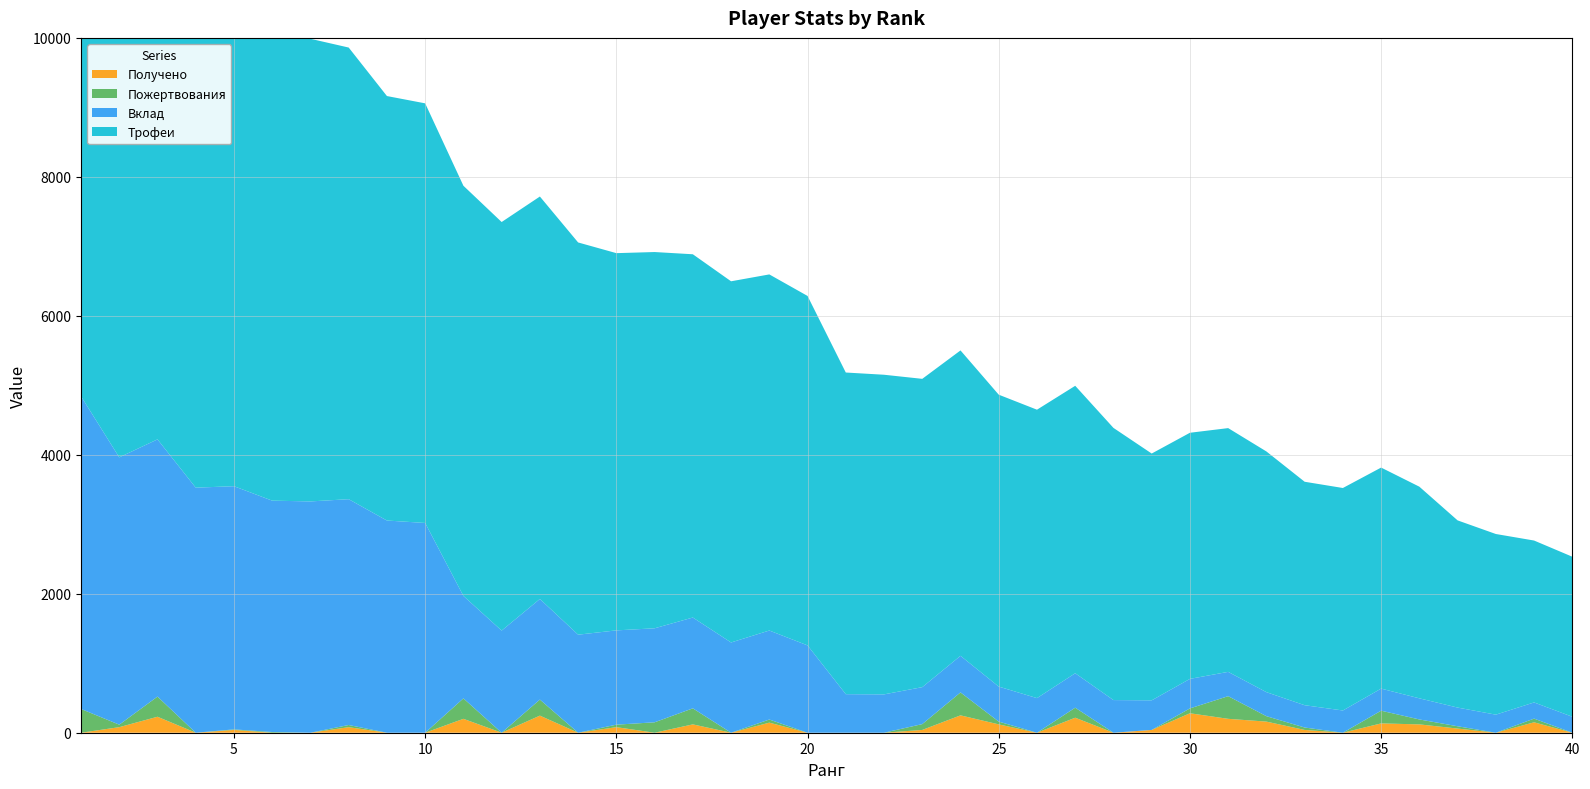

Reading right to left, what are all the values shown in this chart?

Трофеи: 40=2303	39=2330	38=2600	37=2694	36=3046	35=3181	34=3202	33=3216	32=3464	31=3508	30=3542	29=3552	28=3917	27=4137	26=4151	25=4201	24=4395	23=4437	22=4600	21=4629	20=5029	19=5125	18=5198	17=5228	16=5415	15=5429	14=5645	13=5792	12=5880	11=5903	10=6039	9=6109	8=6500	7=6658	6=6660	5=7000	4=7055	3=7405	2=7695	1=9000
Вклад: 40=230	39=233	38=260	37=269	36=304	35=318	34=320	33=321	32=346	31=350	30=425	29=426	28=470	27=496	26=498	25=504	24=527	23=532	22=552	21=555	20=1257	19=1281	18=1299	17=1307	16=1353	15=1357	14=1411	13=1448	12=1470	11=1475	10=3019	9=3054	8=3250	7=3329	6=3330	5=3500	4=3527	3=3702	2=3847	1=4500
Пожертвования: 40=0	39=53	38=0	37=33	36=71	35=183	34=0	33=35	32=78	31=326	30=70	29=0	28=0	27=144	26=0	25=40	24=330	23=84	22=0	21=0	20=0	19=45	18=0	17=231	16=150	15=36	14=0	13=231	12=0	11=294	10=0	9=0	8=31	7=0	6=10	5=8	4=0	3=290	2=36	1=342
Получено: 40=0	39=150	38=0	37=60	36=120	35=134	34=0	33=40	32=160	31=200	30=280	29=40	28=0	27=216	26=0	25=120	24=250	23=40	22=0	21=0	20=0	19=145	18=0	17=120	16=0	15=80	14=0	13=246	12=0	11=200	10=0	9=0	8=80	7=0	6=0	5=40	4=0	3=230	2=80	1=0